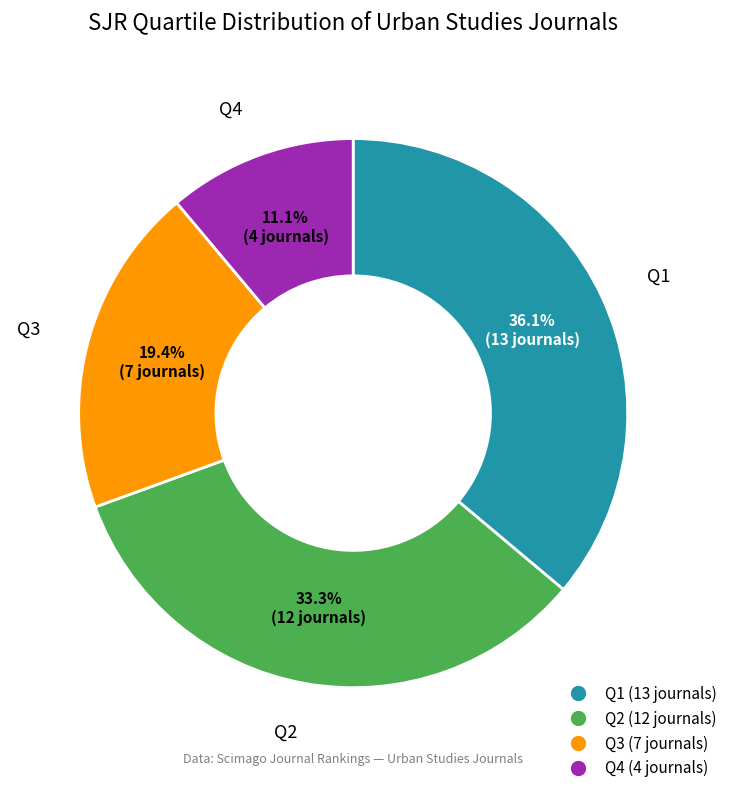

Which slice is the largest?

Q1